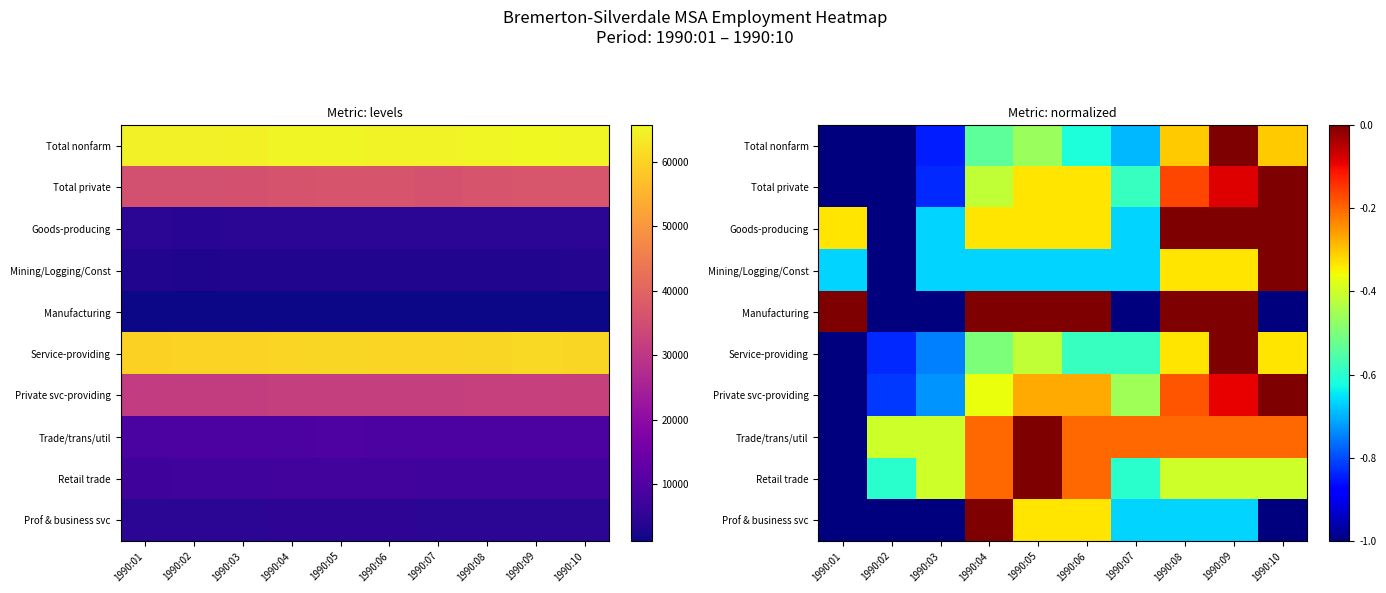

What is the minimum value for Manufacturing?

-1.0